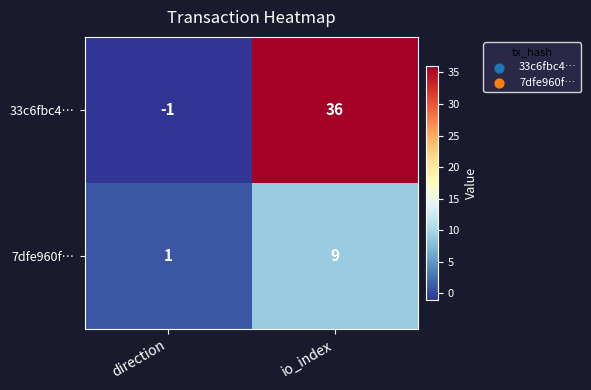

What is the approximate value of 33c6fbc4… at io_index, to the nearest 10?

40